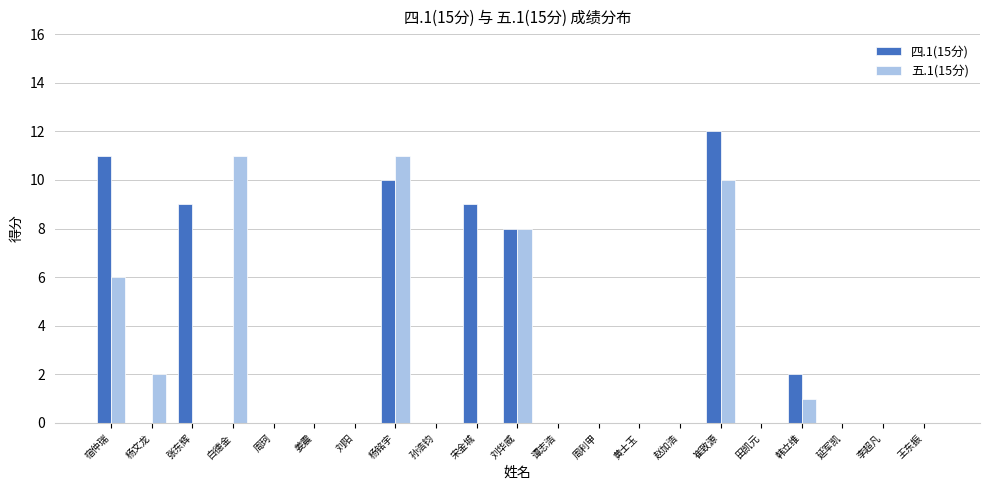

At which category is the sum across all series the highest?

崔致源